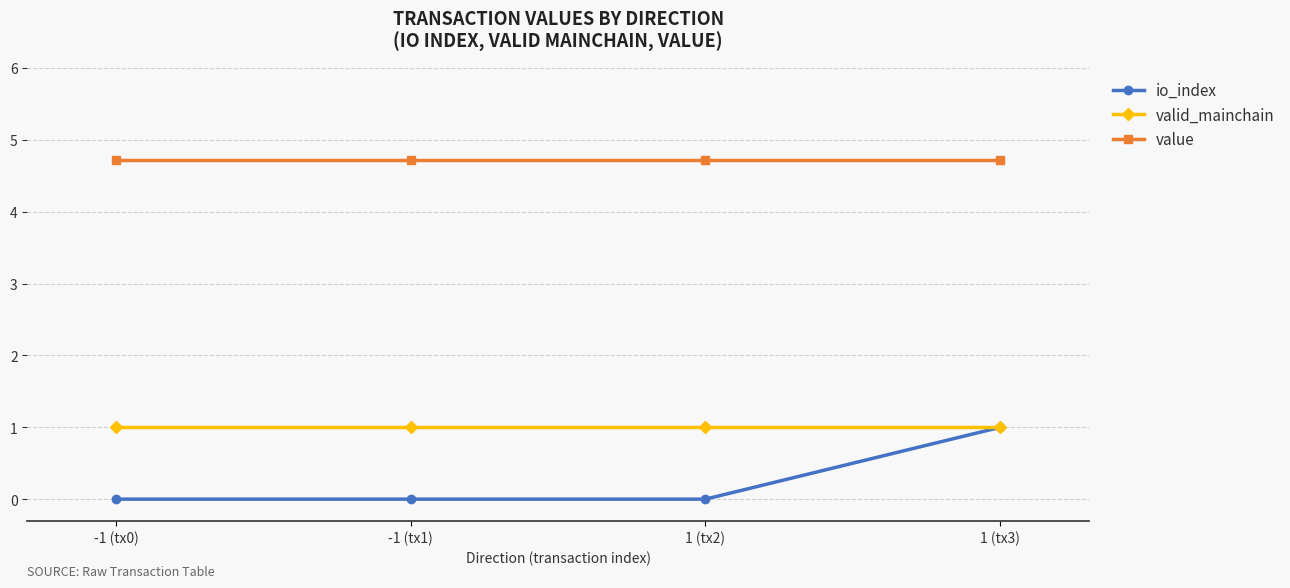

At how many categories does at least one series exceed 3?

4